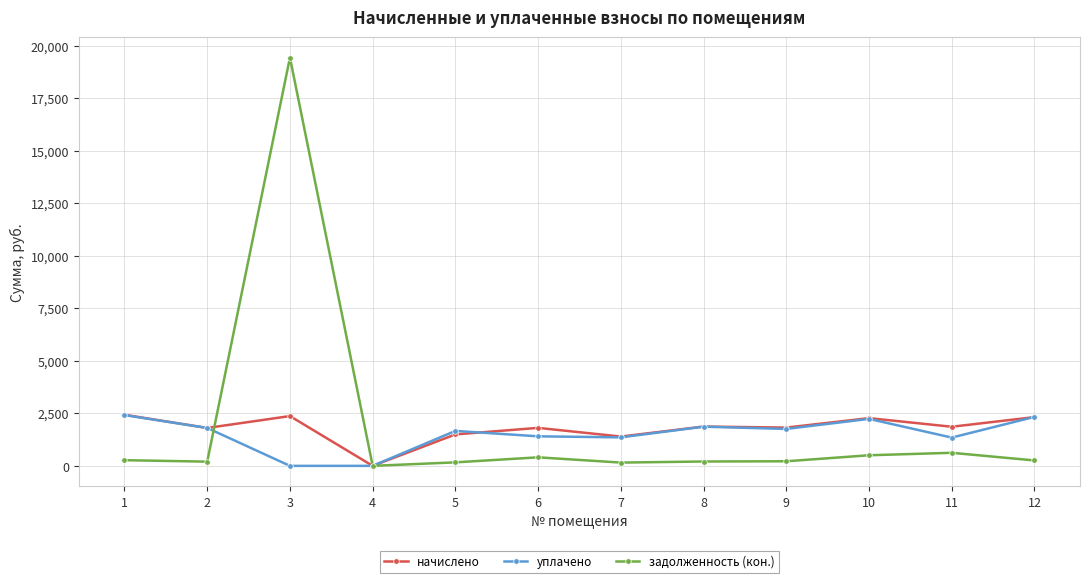

What is the value of the уплачено point at the 9th from the left?

1758.6